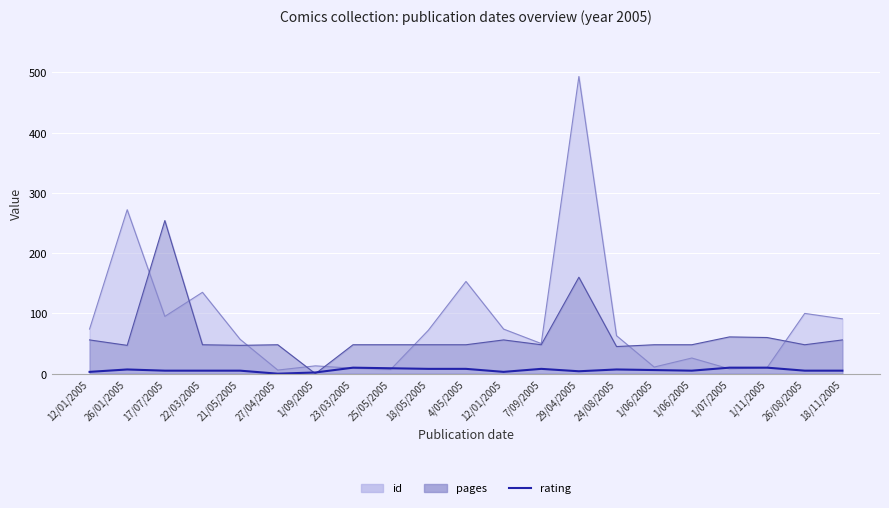

How many lines are shown in the chart?

1